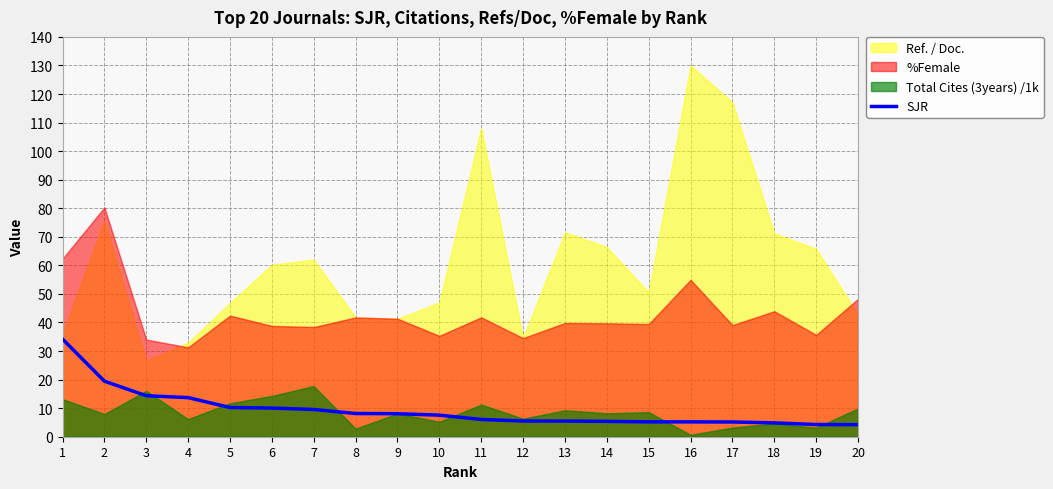

Reading right to left, extract all data points from this chart.

20=4.2	19=4.3	18=4.9	17=5.2	16=5.2	15=5.2	14=5.4	13=5.5	12=5.5	11=6.0	10=7.5	9=8.1	8=8.1	7=9.5	6=10.0	5=10.2	4=13.7	3=14.4	2=19.5	1=34.2